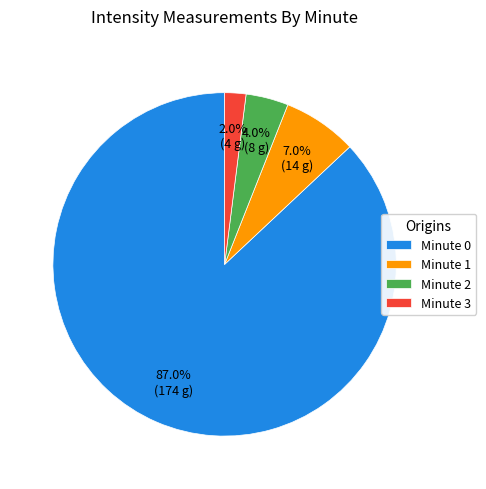

How many slices are in this pie chart?

4